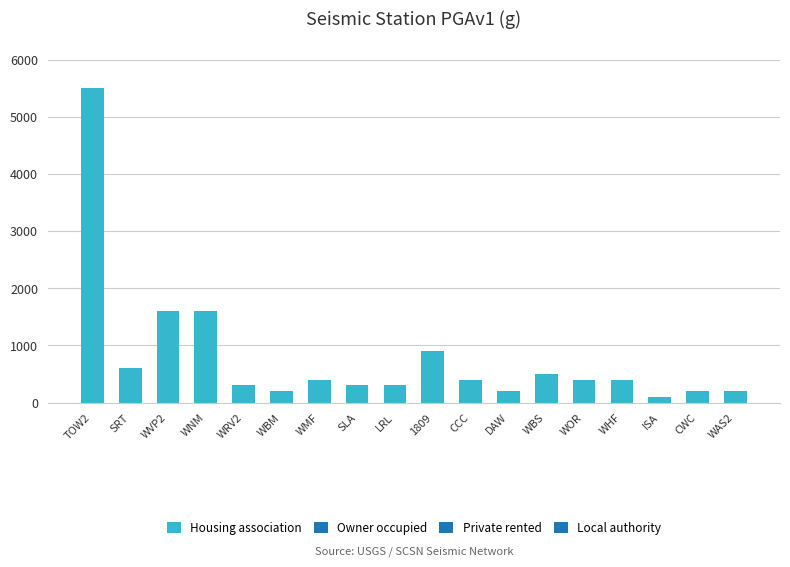

What is the label of the 2nd bar from the right?

CWC